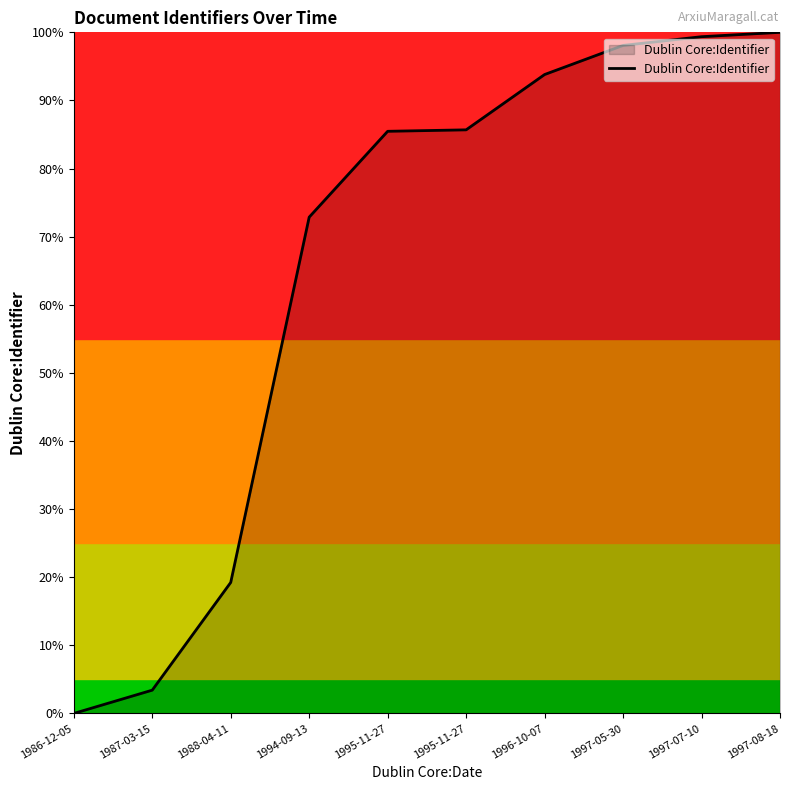

How many lines are shown in the chart?

1